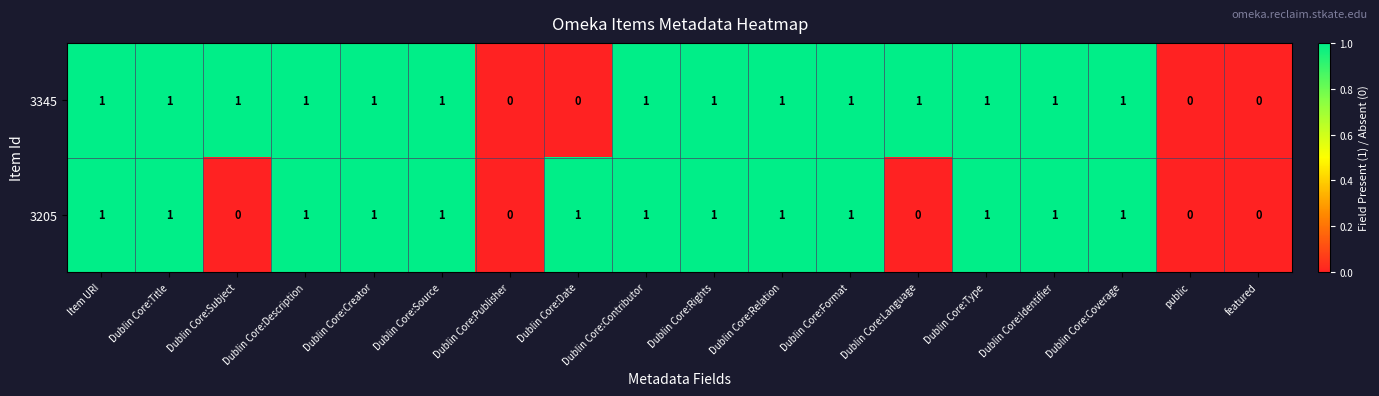

True or false: 3205 has a value of 1 at Item URI.

True